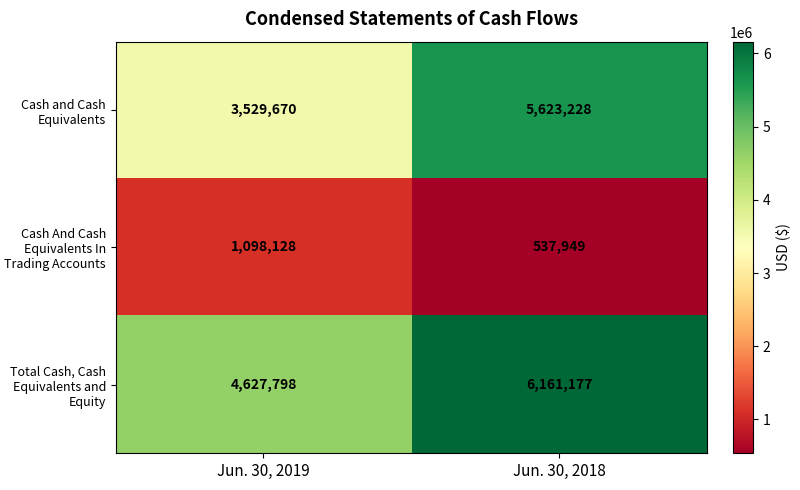

True or false: Cash and Cash Equivalents has a value of 3529670 at Jun. 30, 2019.

True